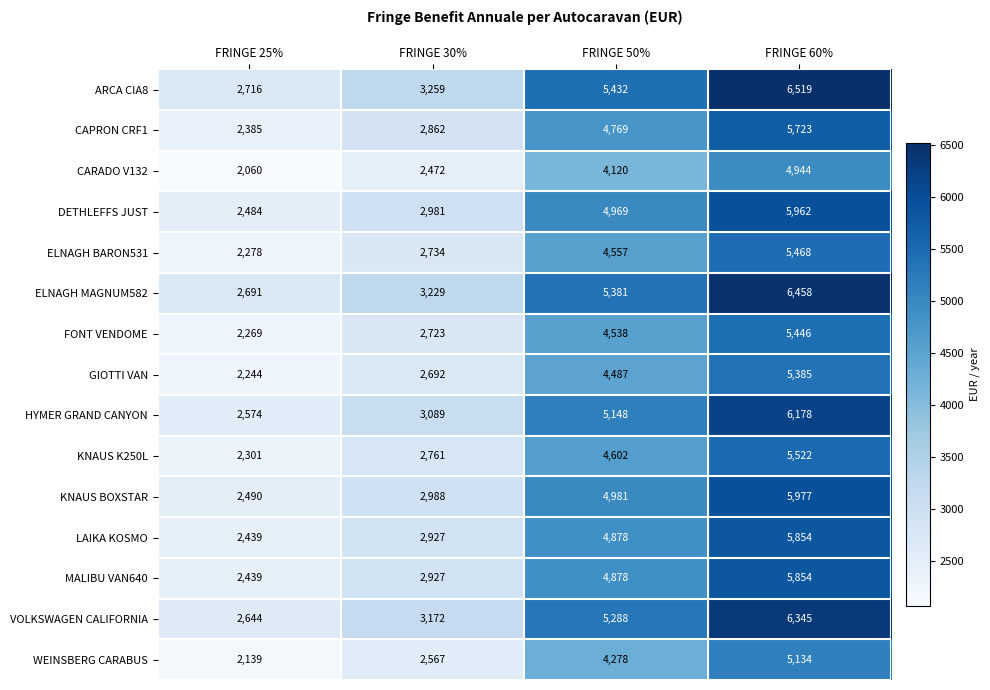

At which label does GIOTTI VAN reach its peak?

FRINGE 60%